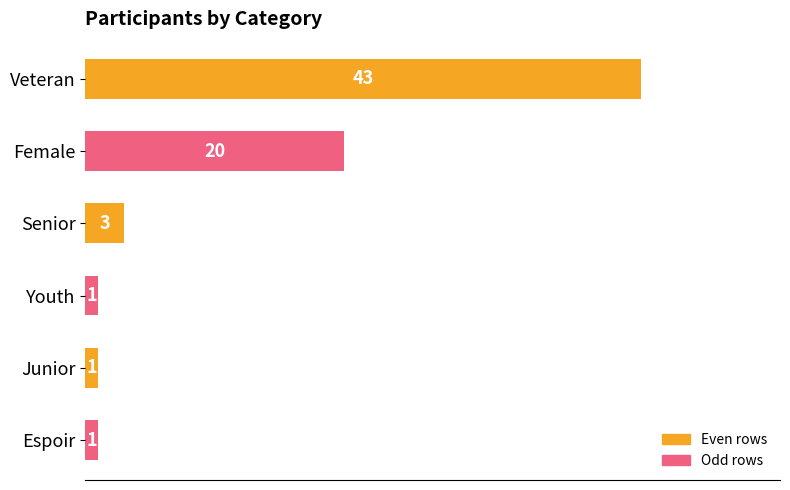

What is the difference between the maximum and second lowest values?

42